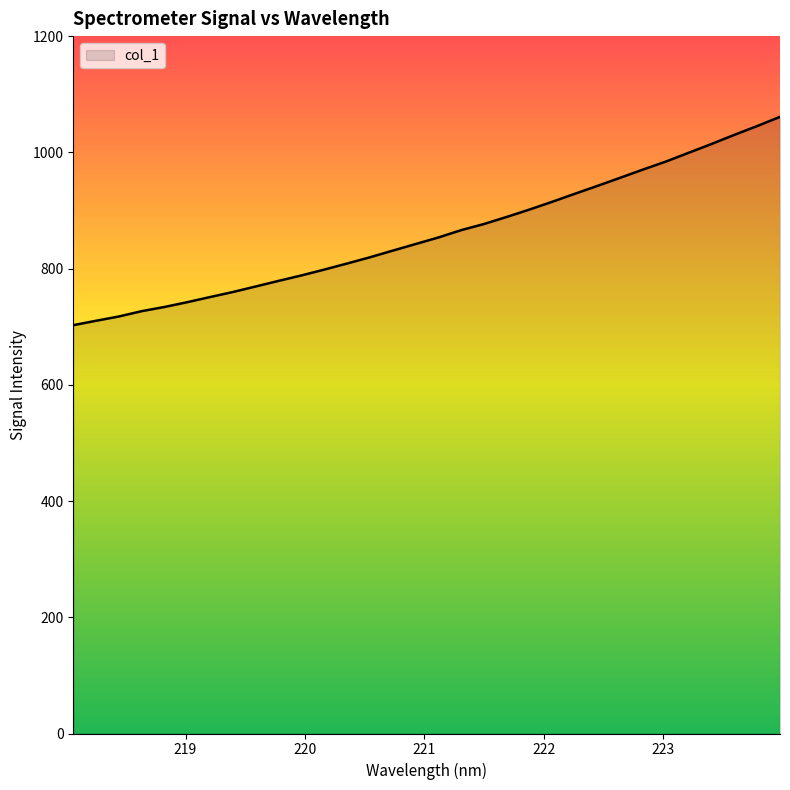

What is the difference between the maximum and minimum values?

358.4